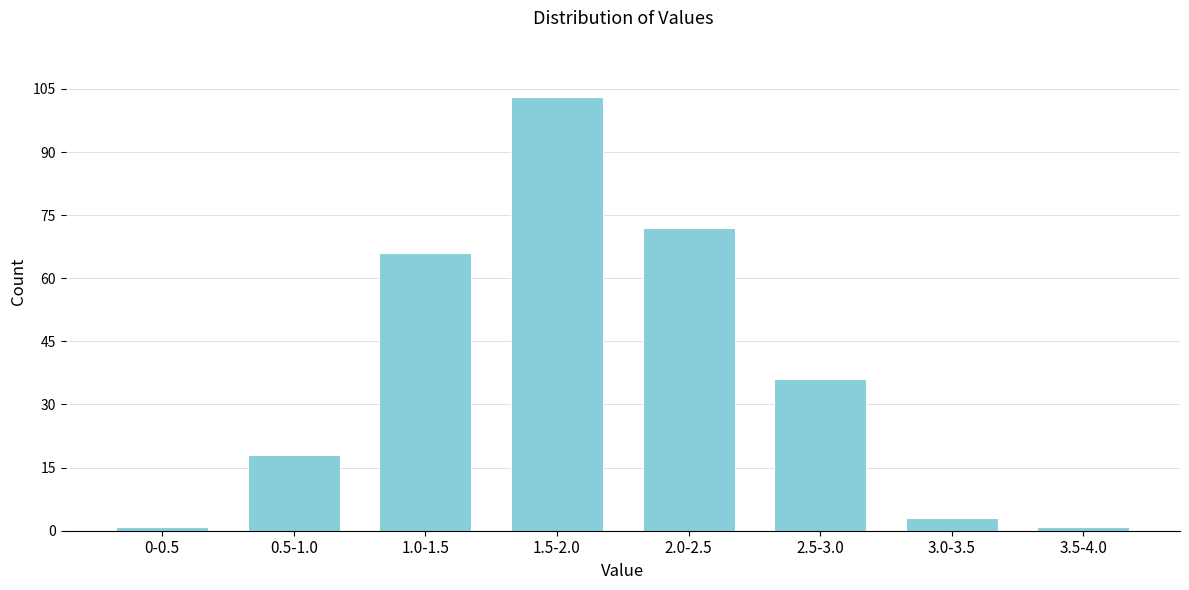

Reading right to left, transcribe all the data shown in this chart.

1	3	36	72	103	66	18	1